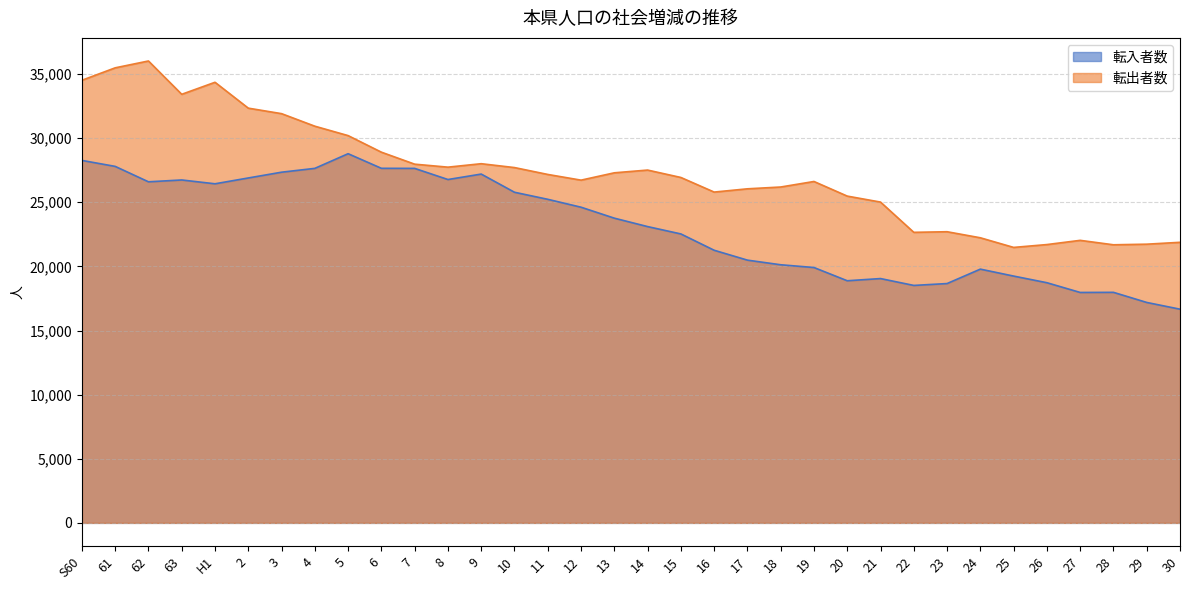

The value of 転出者数 at 16 is 6989. True or false?

False